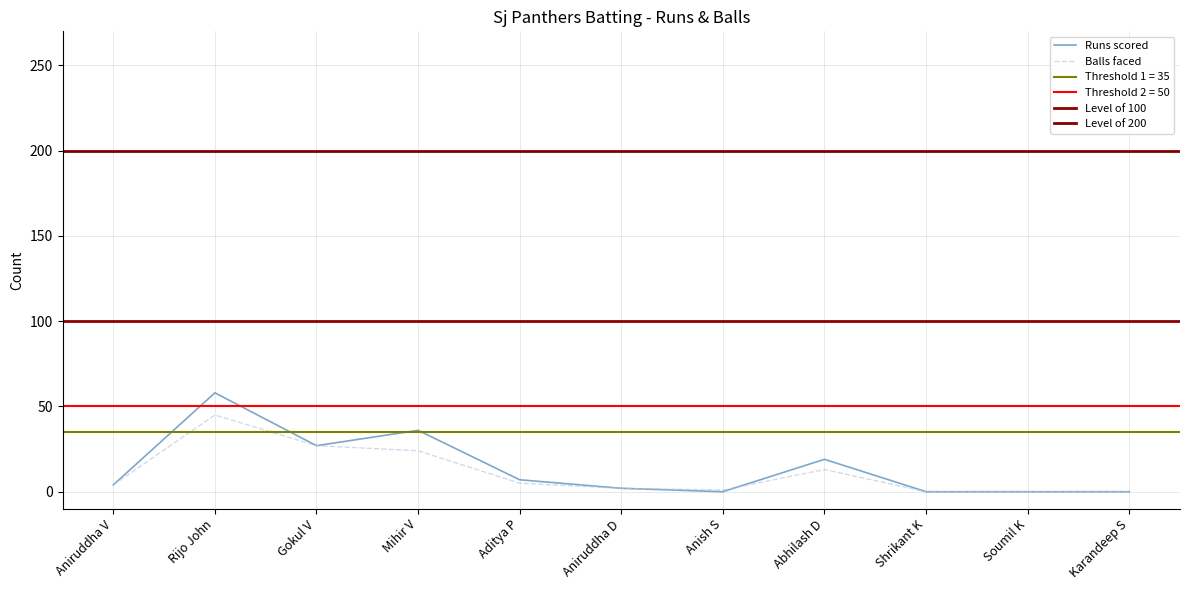

Which series has the largest total across all categories?

Runs